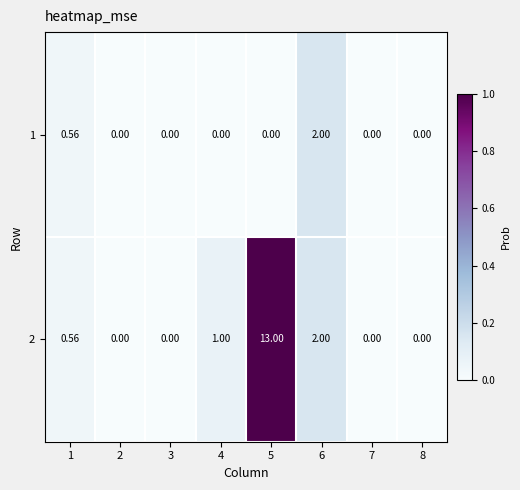

How many data points in 1 are above 0?

2